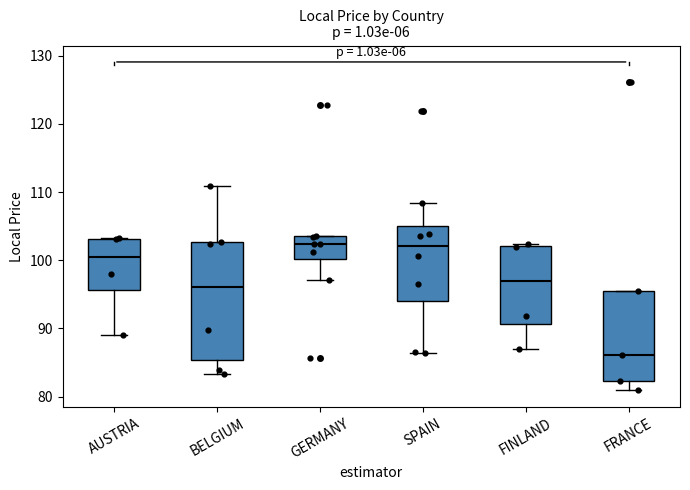

Which box has the lowest median line?

FRANCE